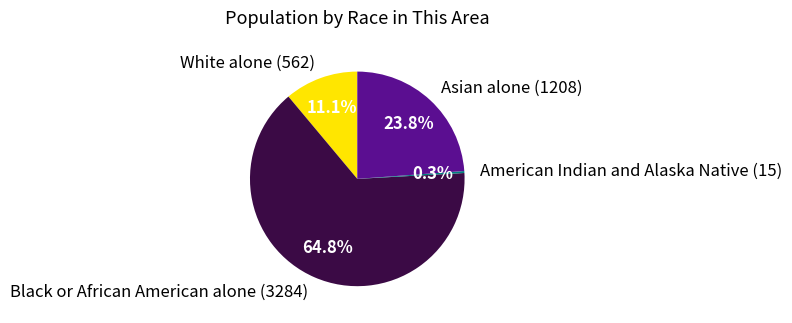

Which slice represents more than half of the pie?

Black or African American alone